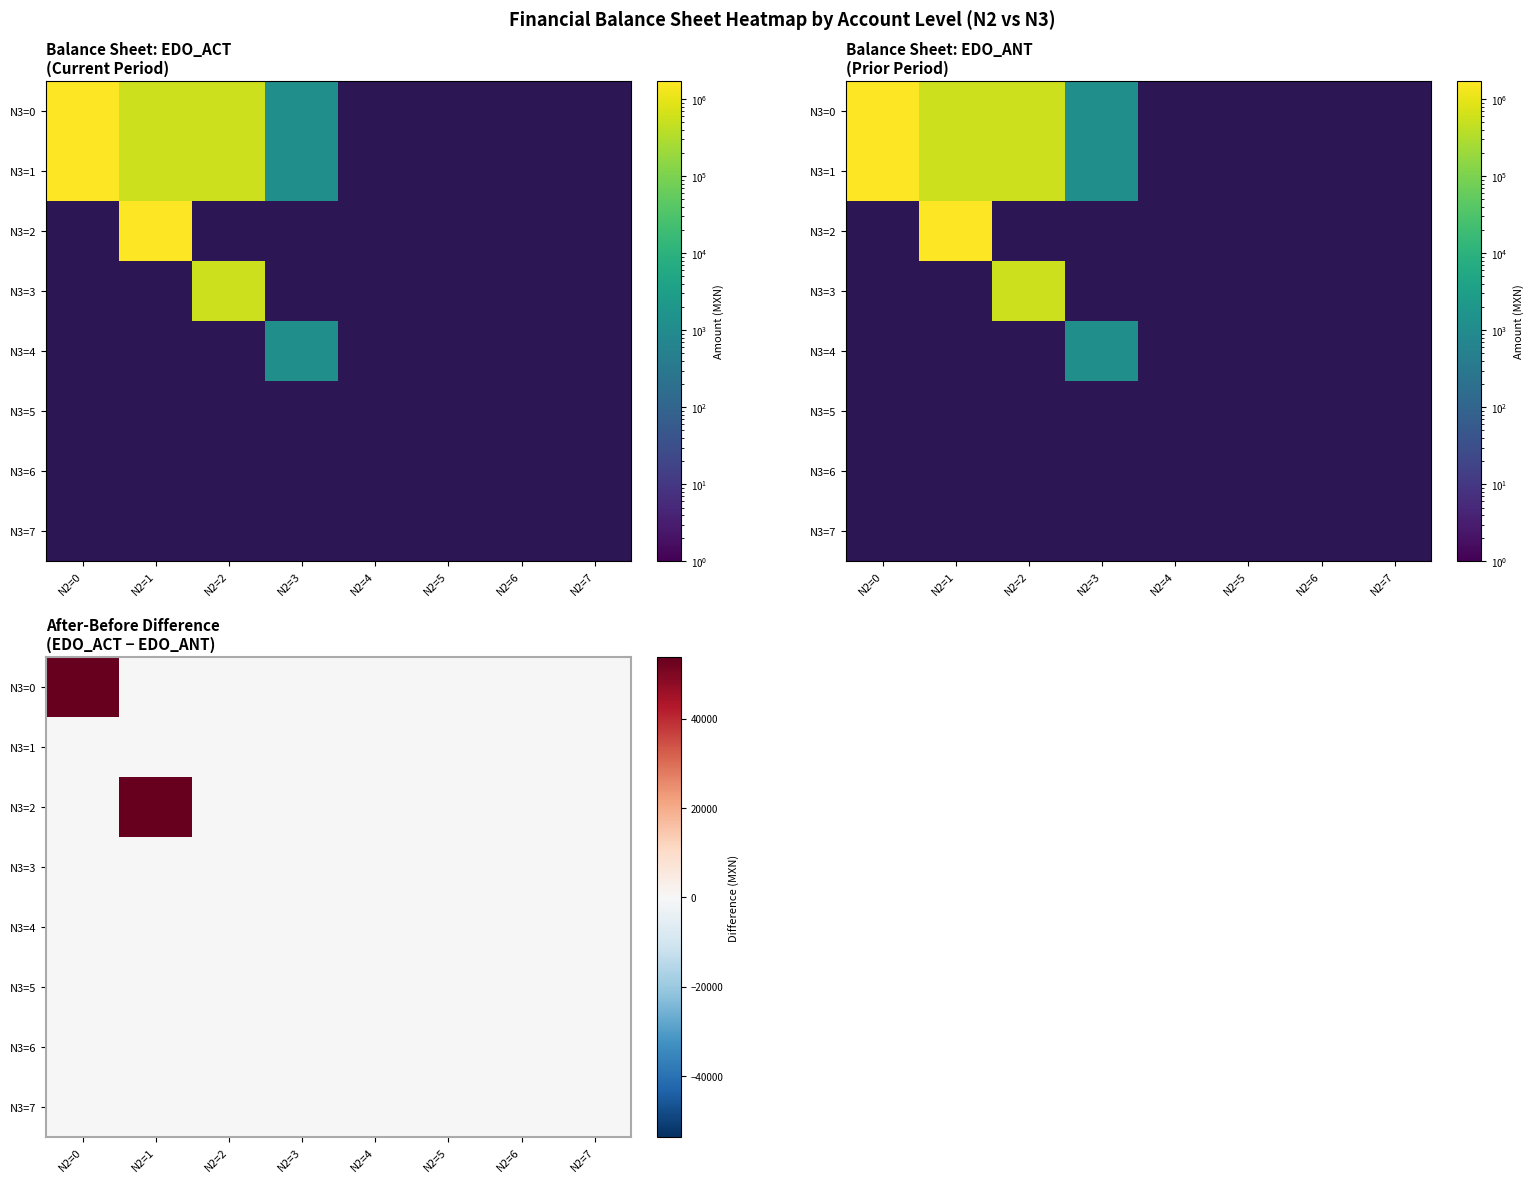

Between N2=6 and N2=5, which is larger?

N2=6